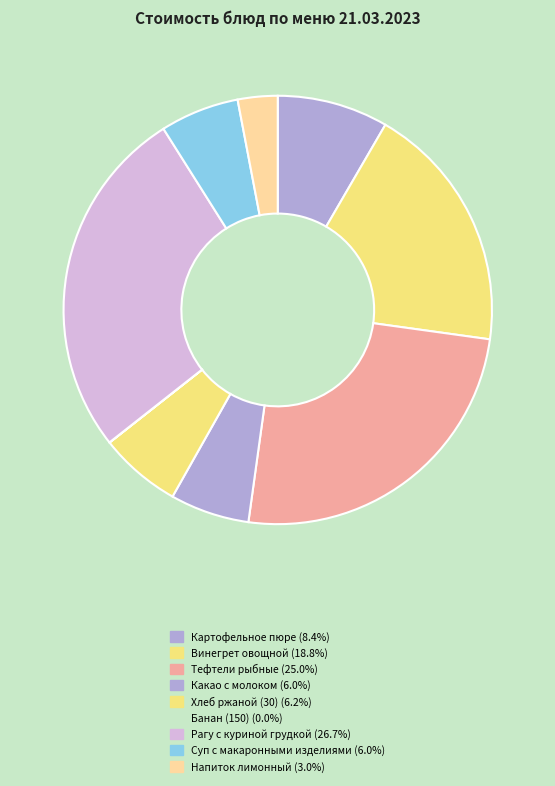

What percentage is NOT represented by Картофельное пюре?

91.6%